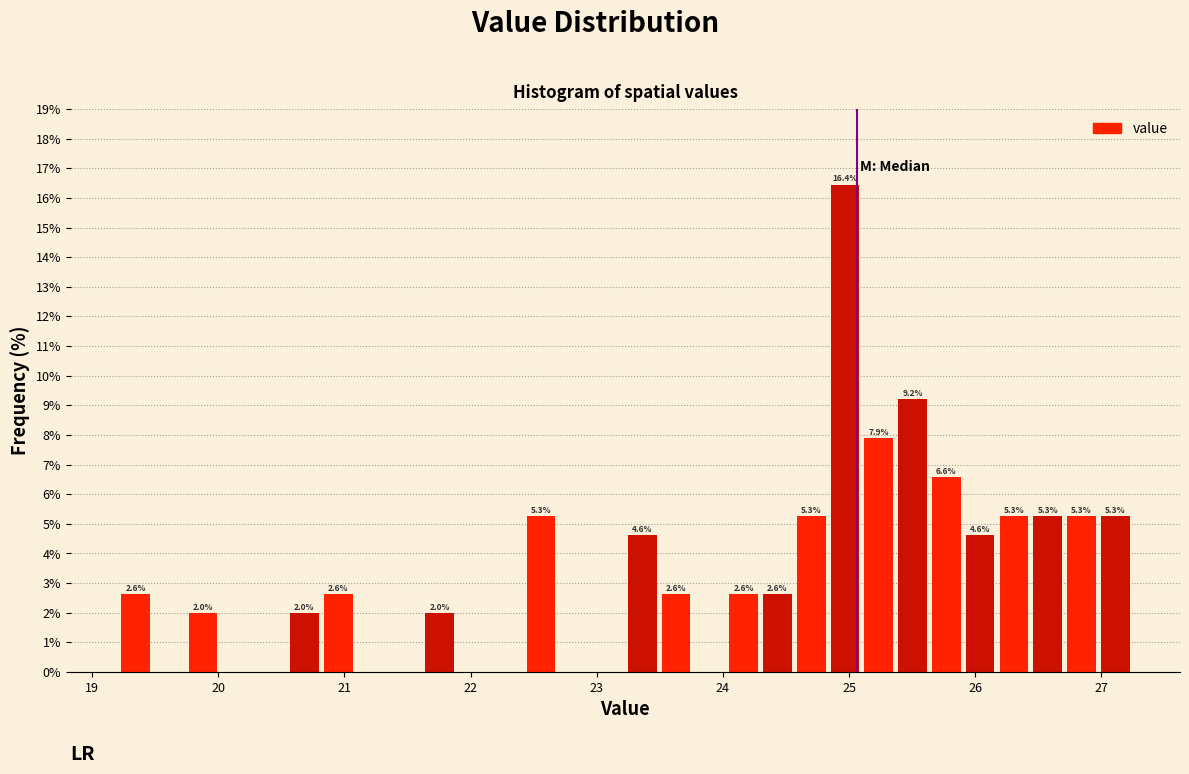

Read against the x-axis, roughly where is the centre of the tallest bar?

25.0